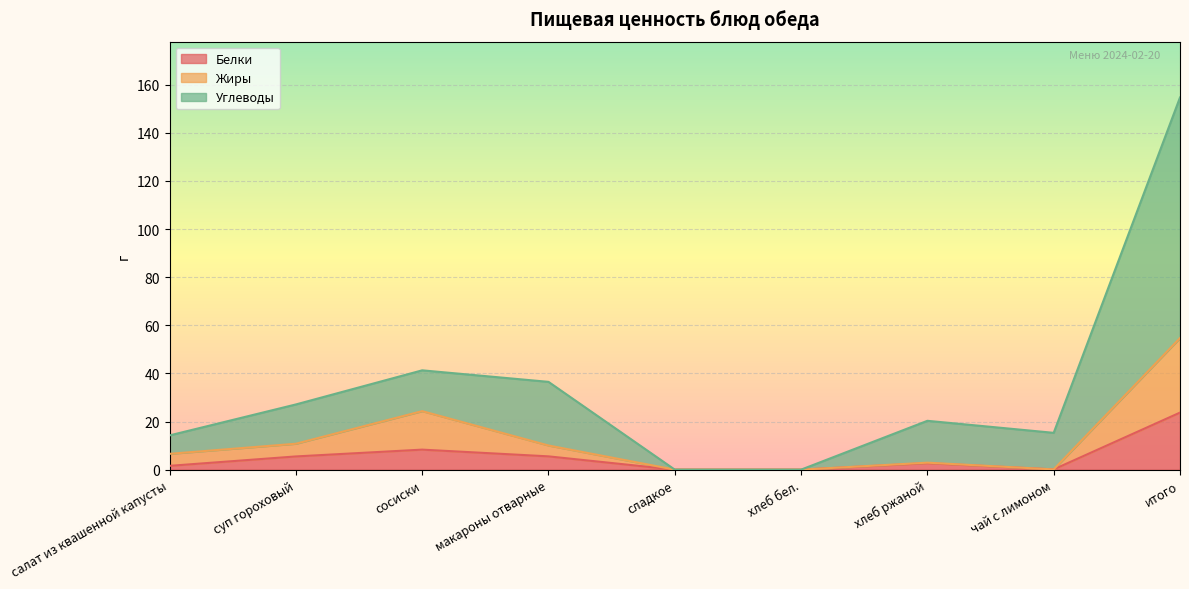

What is the spread (max minus min) of values at чай с лимоном?

15.2